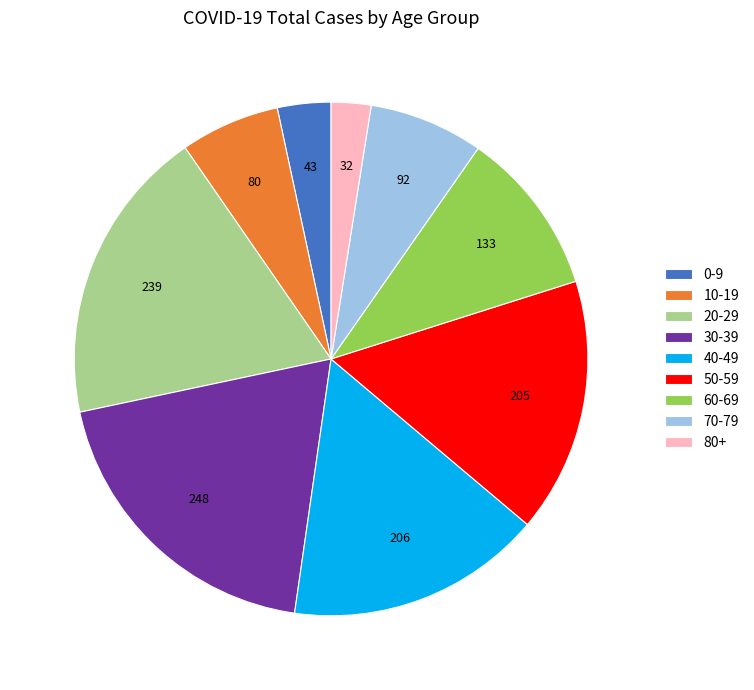

What is the ratio of the value at 20-29 to the value at 70-79?

2.6